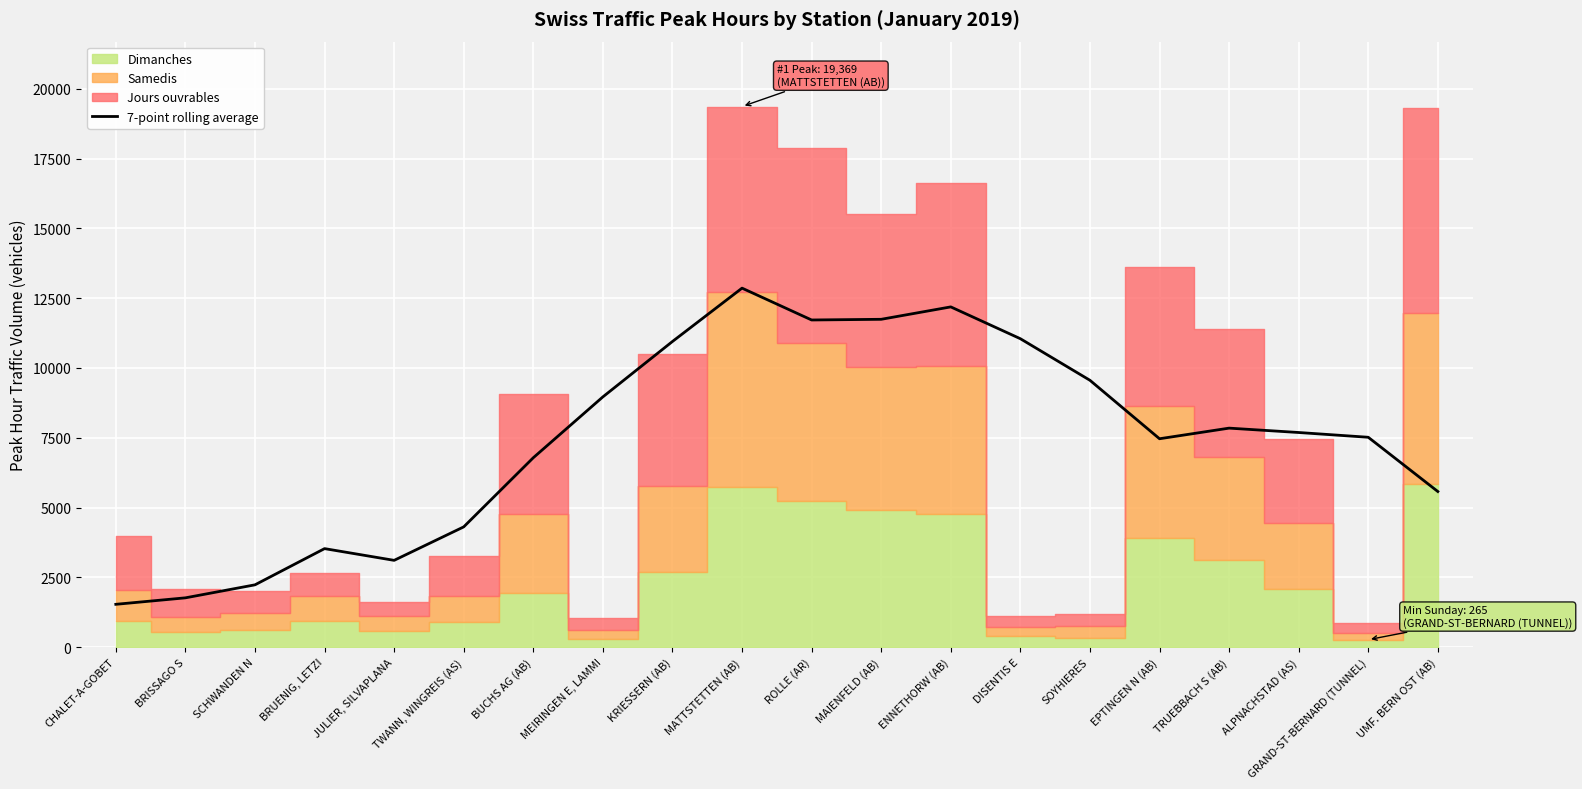

The value of 7-point rolling average at ROLLE (AR) is 5384.4. True or false?

False